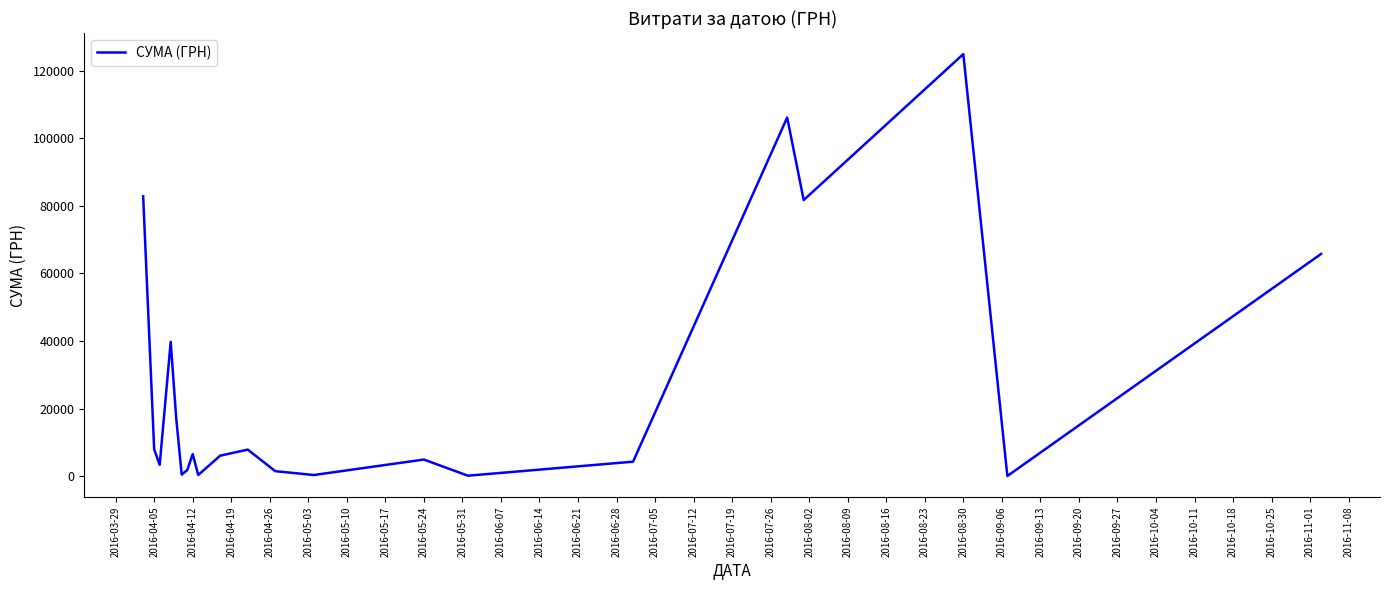

What is the maximum value shown in the chart?

124904.8